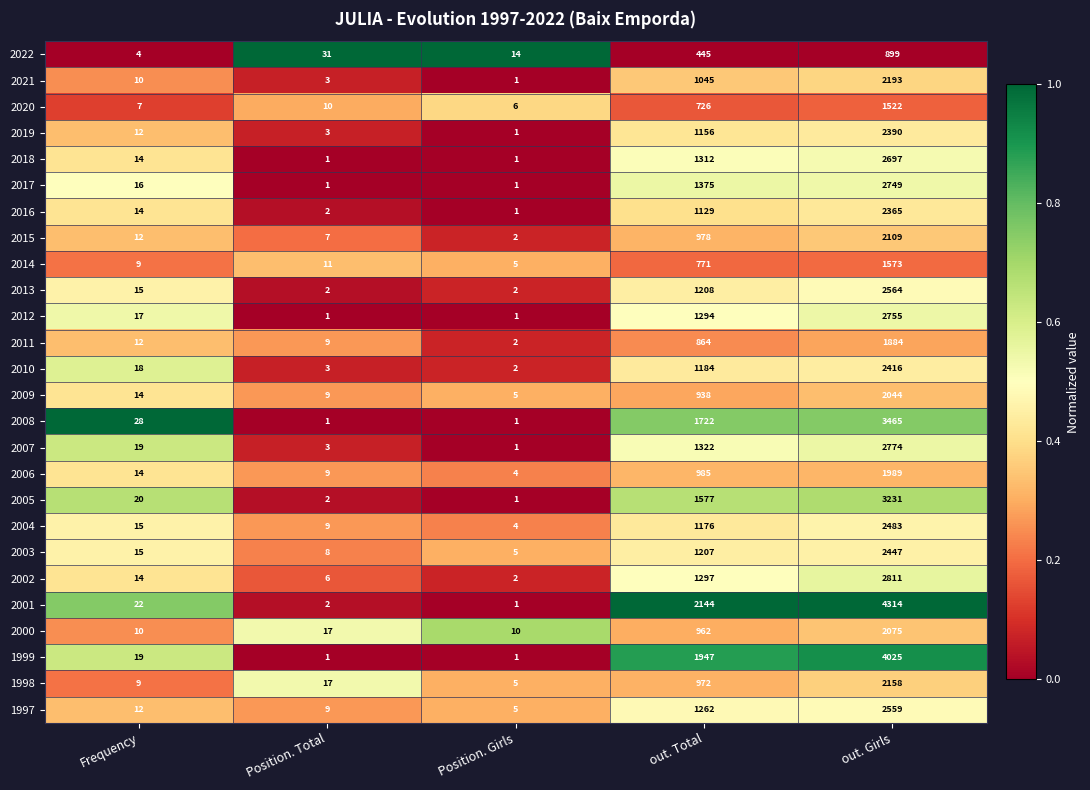

Rank the categories by 2016 value from lowest to highest.

Position. Girls, Position. Total, Frequency, out. Total, out. Girls